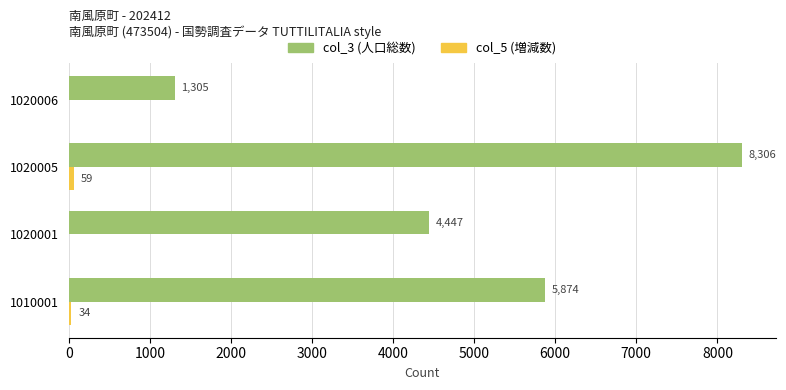

How many categories are shown in the chart?

4